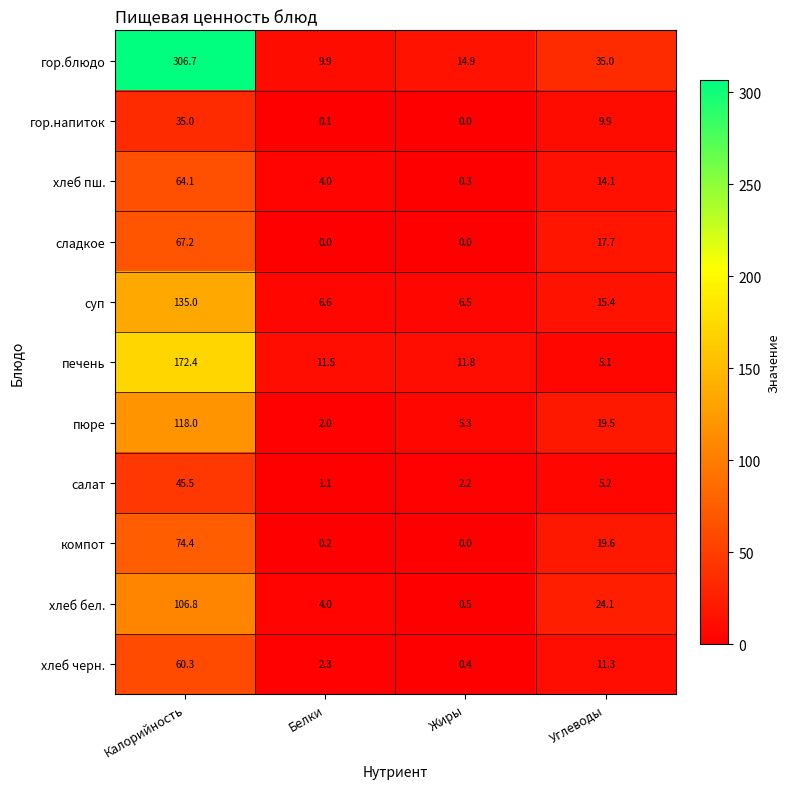

List the series in order of their peak value, lowest first.

гор.напиток, салат, хлеб черн., хлеб пш., сладкое, компот, хлеб бел., пюре, суп, печень, гор.блюдо